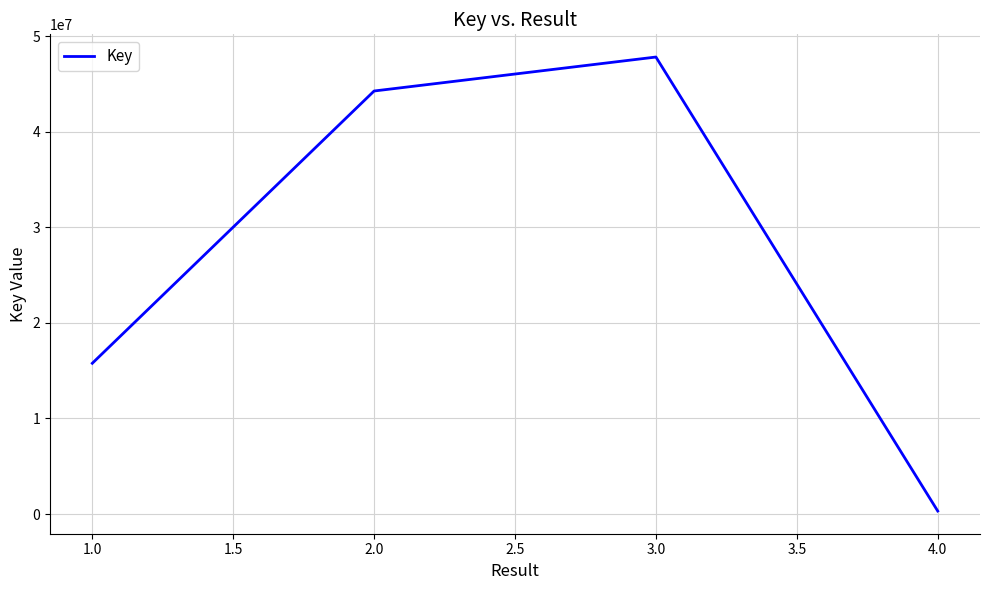

What is the smallest value displayed?

311600